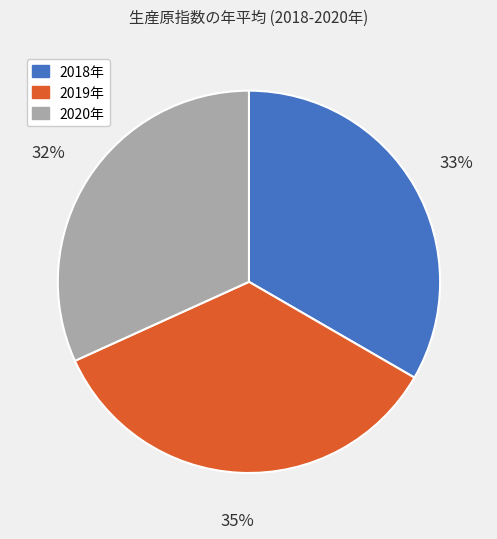

Is there any slice that represents more than half of the pie?

No